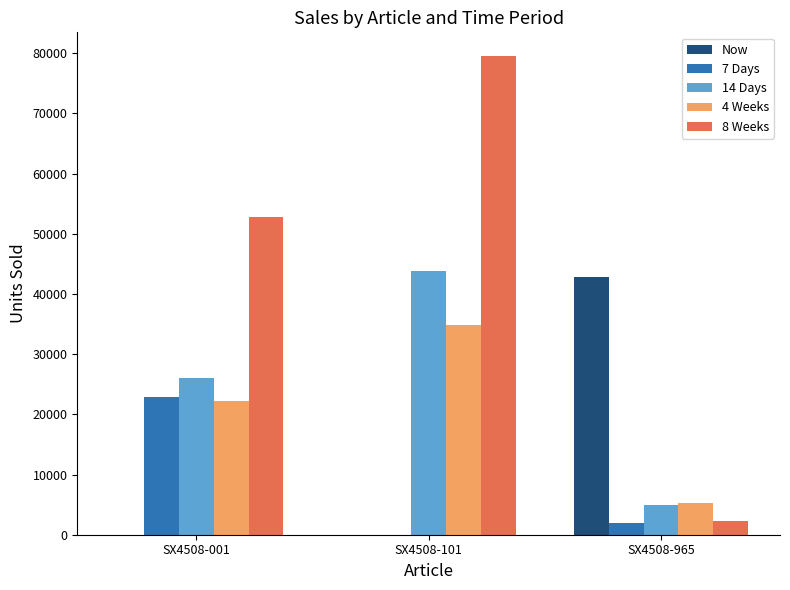

True or false: 8 Weeks has a value of 26878 at SX4508-101.

False